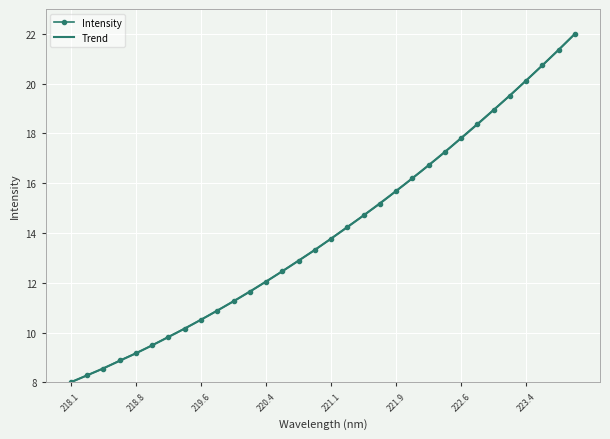

List the labels in order of value, smallest first.

218.0596, 218.2508, 218.442, 218.6332, 218.8244, 219.0156, 219.2067, 219.3979, 219.589, 219.7801, 219.9712, 220.1623, 220.3533, 220.5444, 220.7354, 220.9264, 221.1174, 221.3083, 221.4993, 221.6902, 221.8812, 222.0721, 222.263, 222.4538, 222.6447, 222.8355, 223.0264, 223.2172, 223.408, 223.5987, 223.7895, 223.9802